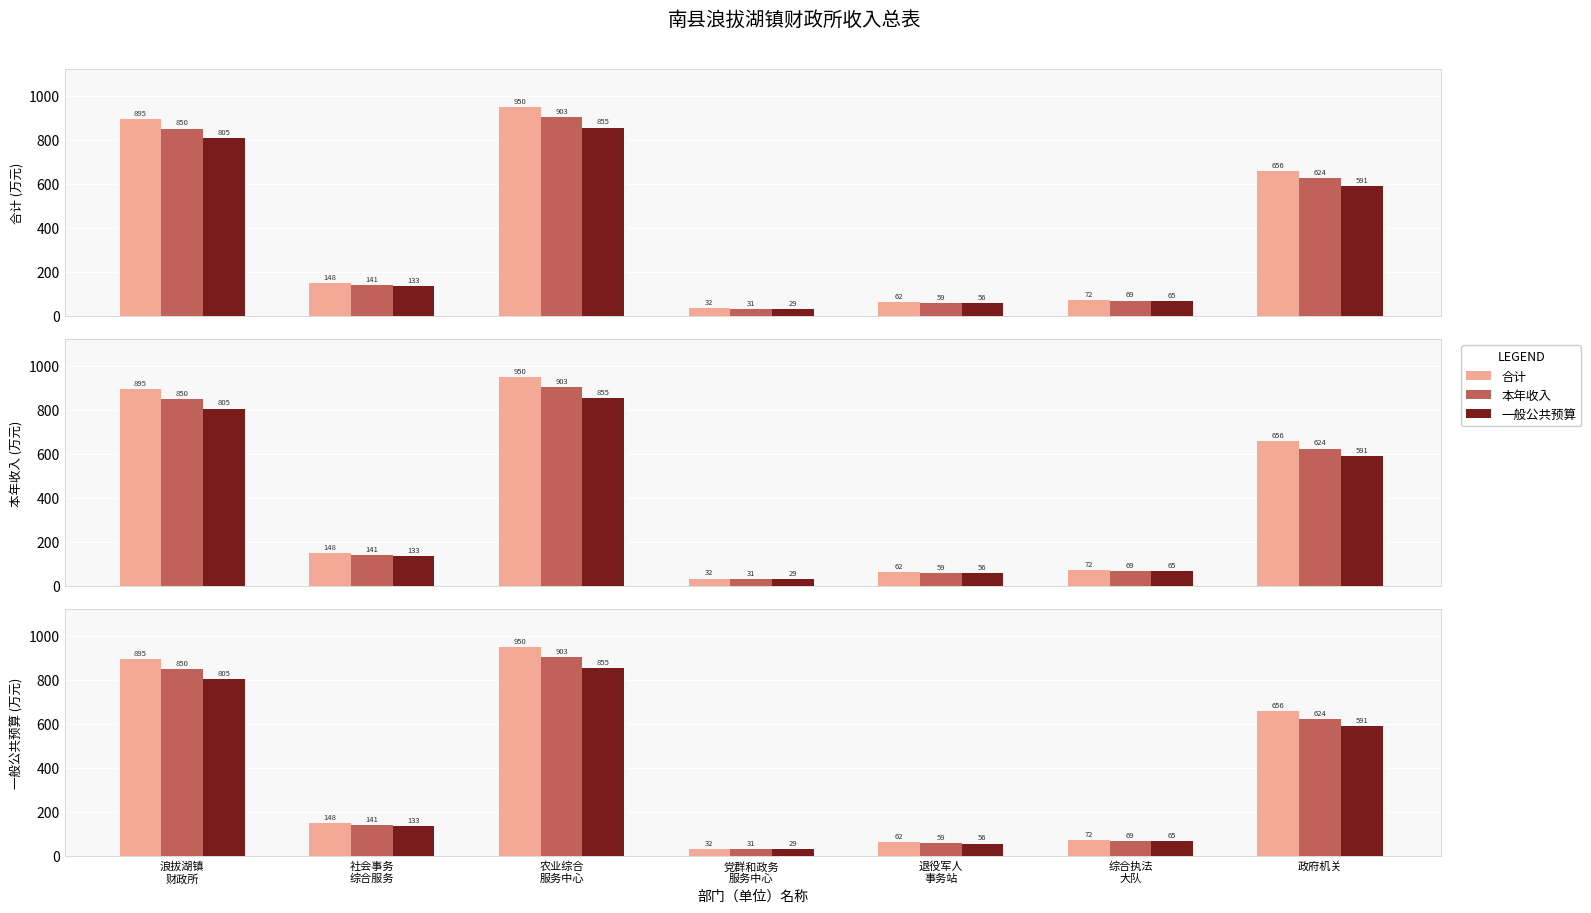

List the labels in order of 本年收入 value, largest first.

农业综合
服务中心, 浪拔湖镇
财政所, 政府机关, 社会事务
综合服务, 综合执法
大队, 退役军人
事务站, 党群和政务
服务中心